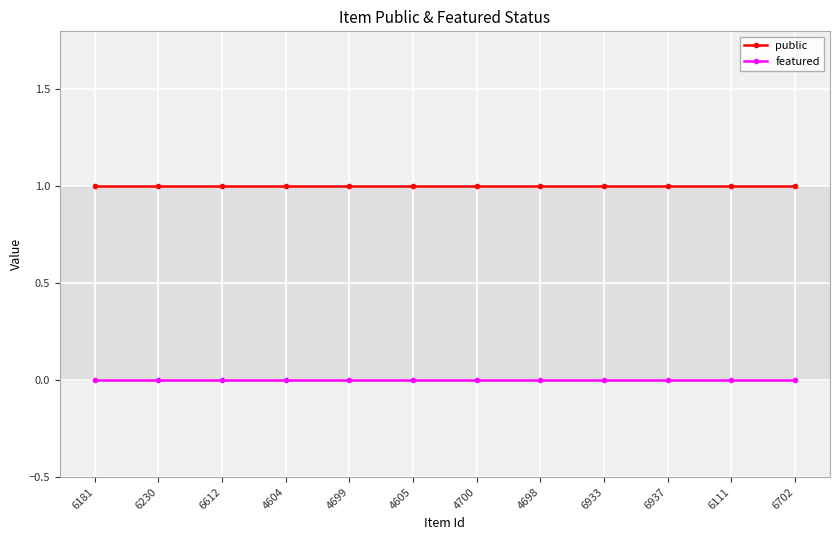

The value of public at 6230 is 1. True or false?

True